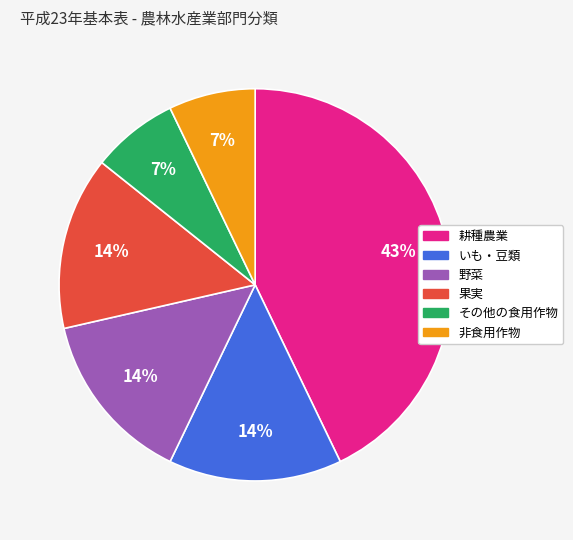

True or false: 野菜 accounts for 9% of the total.

False